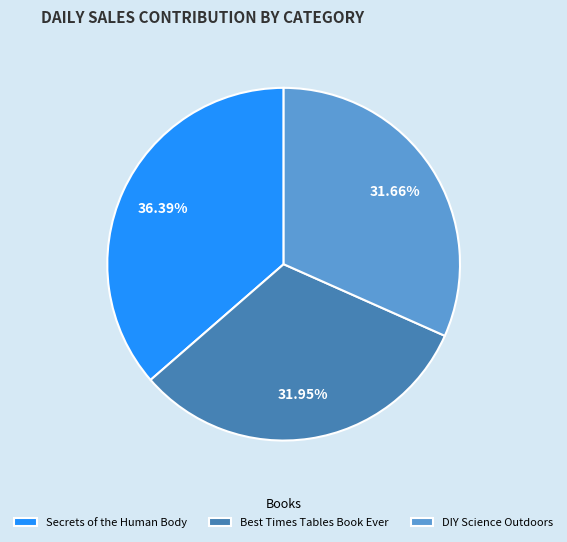

Is it true that Secrets of the Human Body is 42% of the pie?

False